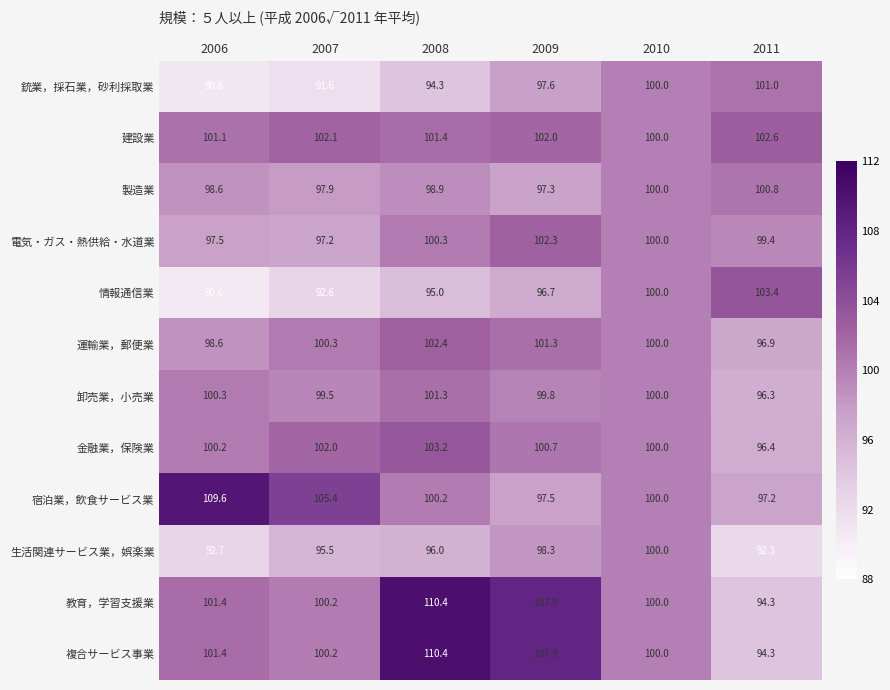

Between 2006 and 2007, which series saw the biggest shift?

宿泊業，飲食サービス業